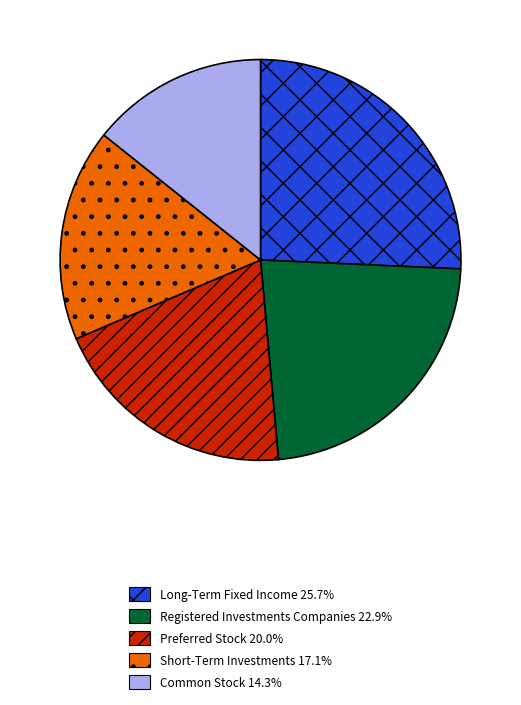

Does any single category account for the majority?

No